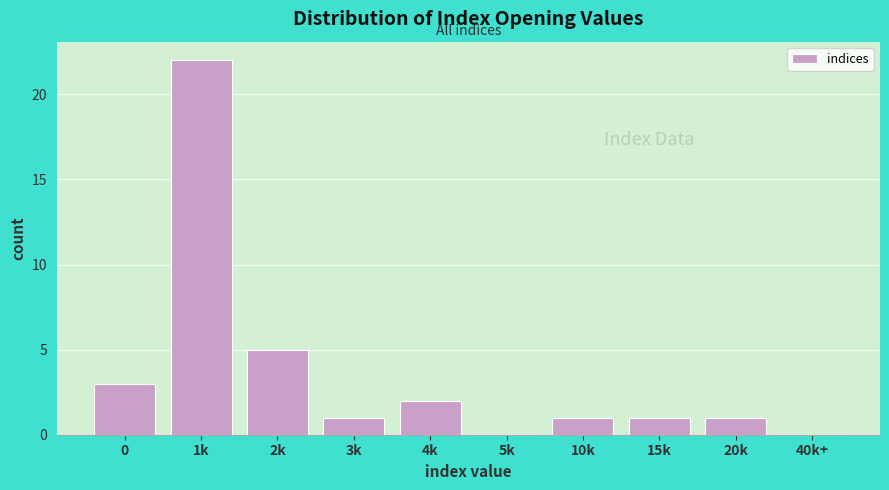

Reading left to right, extract all data points from this chart.

0=3	1k=22	2k=5	3k=1	4k=2	5k=0	10k=1	15k=1	20k=1	40k+=0